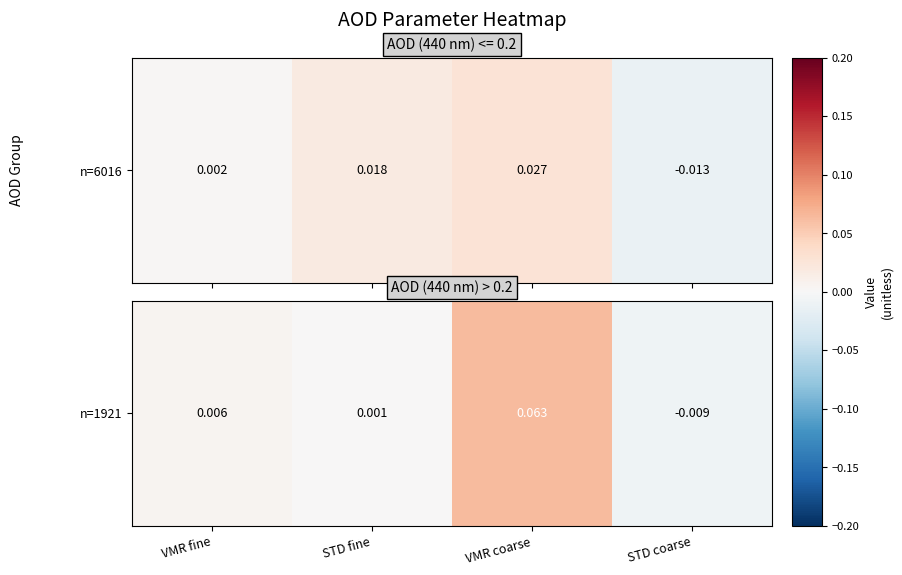

Is it true that the value at STD coarse is -0.0?

True